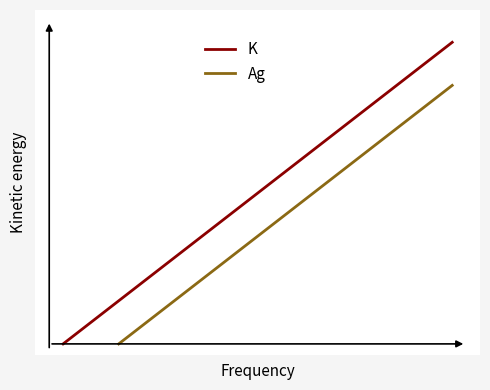

Rank the series by their maximum value, from highest to lowest.

K, Ag